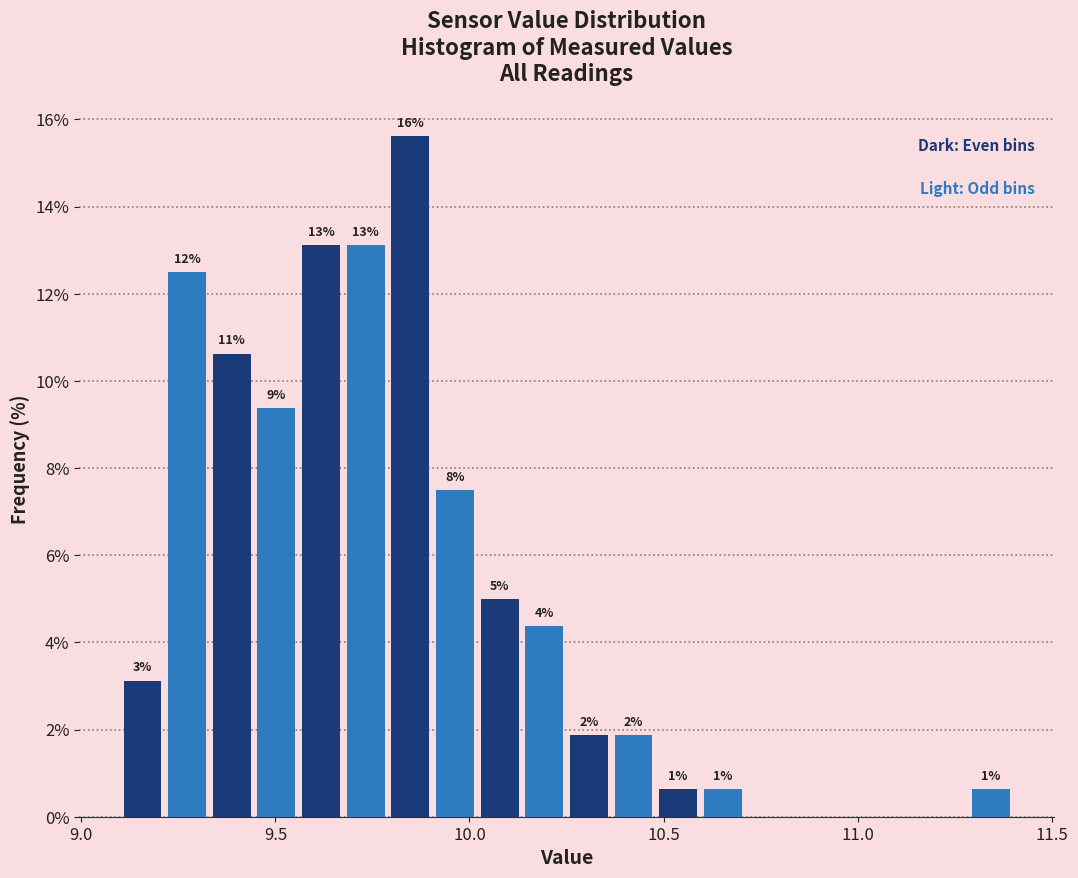

Read against the x-axis, roughly where is the centre of the tallest bar?

9.85